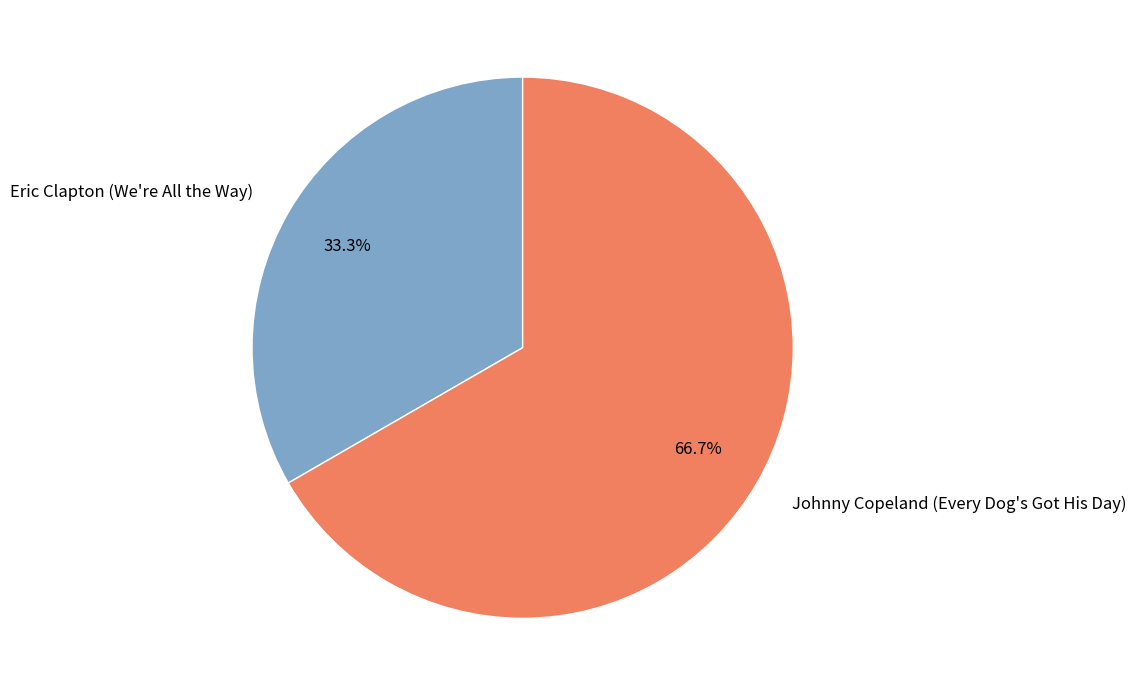

To the nearest percent, what percentage of the pie is Eric Clapton (We're All the Way)?

33%